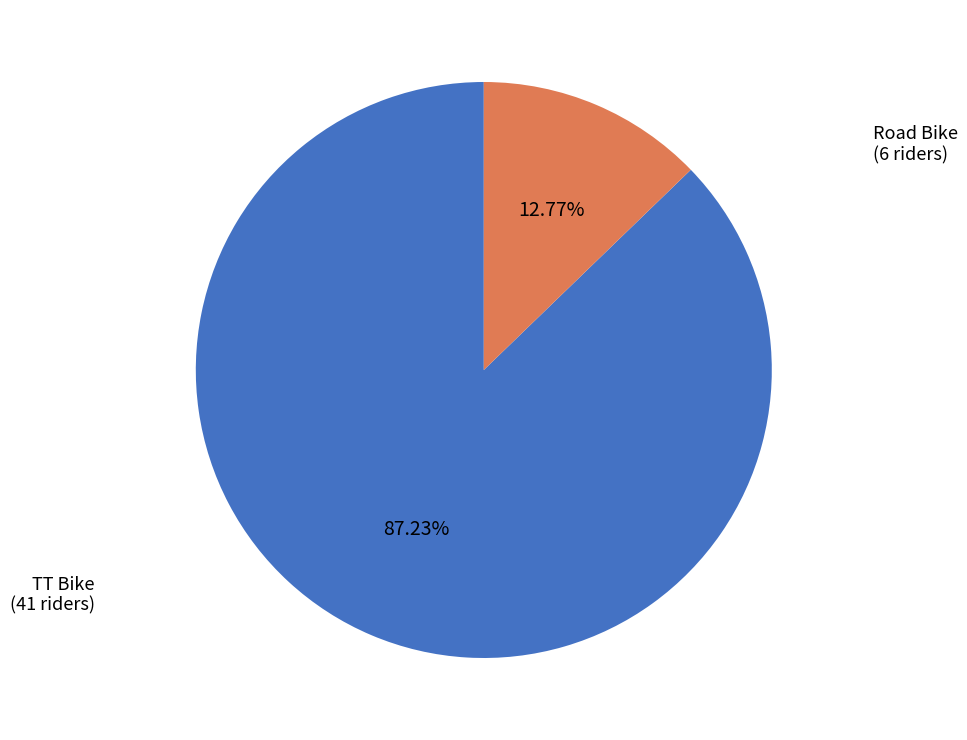

Approximately how many times larger is the value at TT Bike compared to Road Bike?

6.8